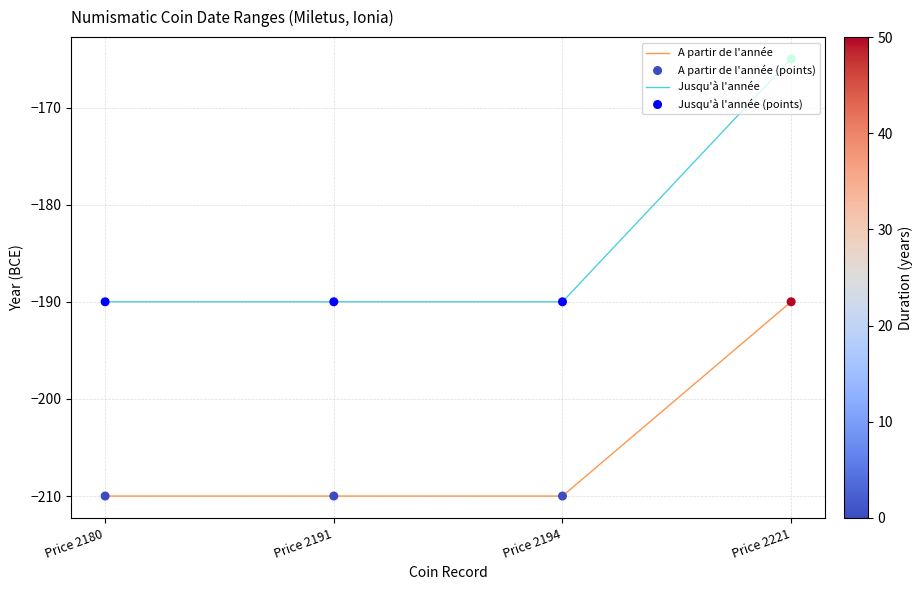

At which category is the sum across all series the highest?

Price 2221